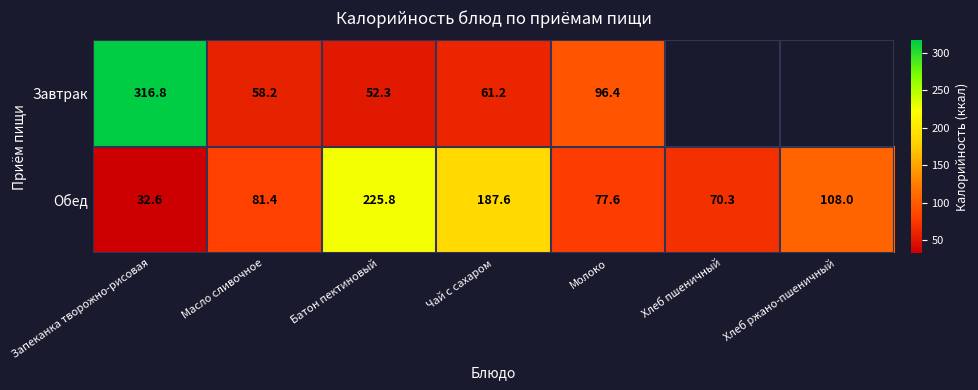

At which category is the sum across all series the highest?

Запеканка творожно-рисовая